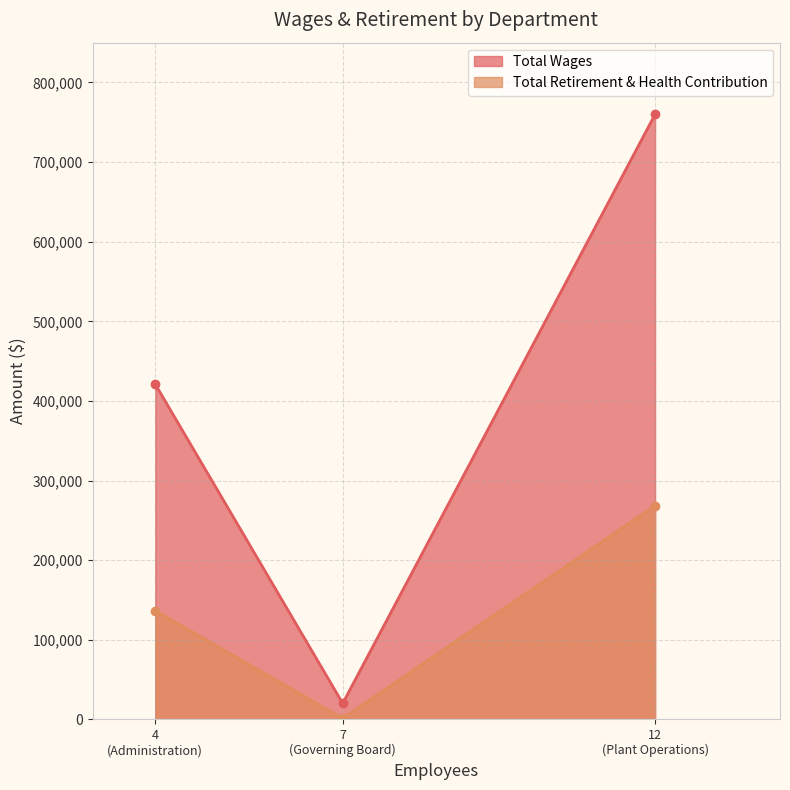

Where does the Total Retirement & Health Contribution series first go above 136490?

Plant Operations